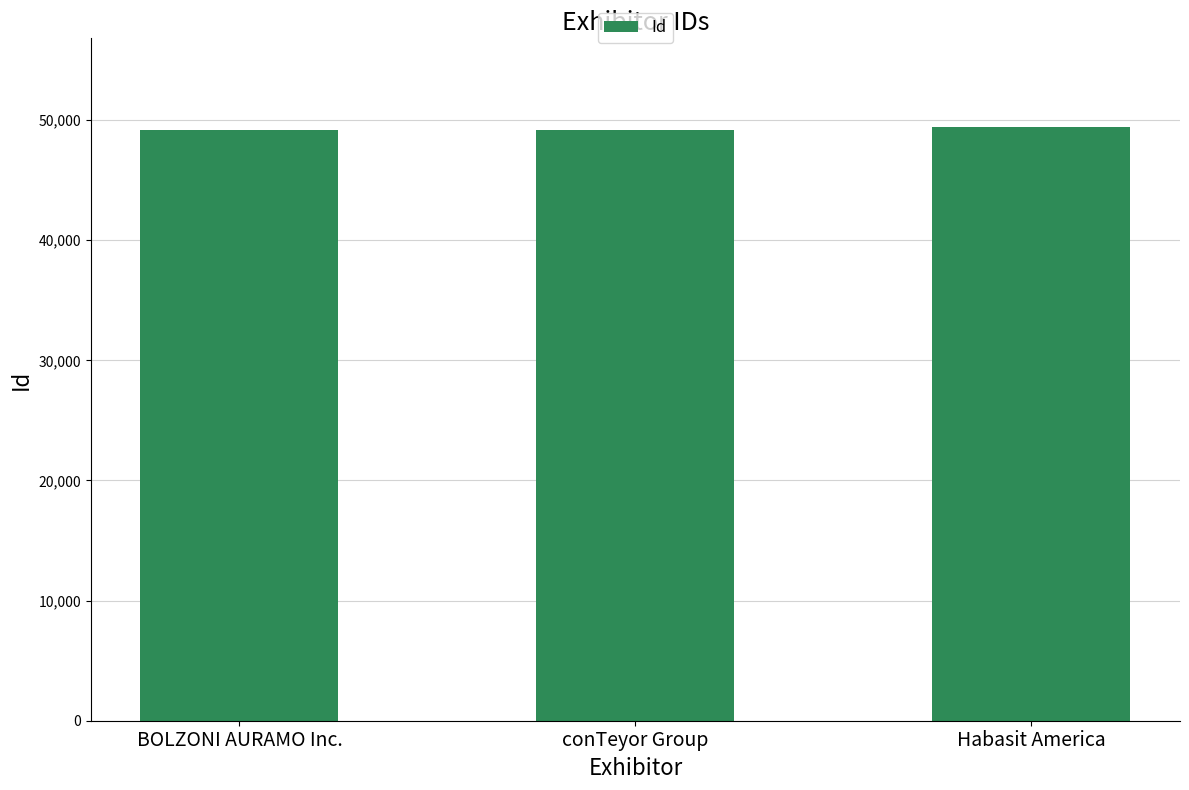

How many values are between 49150 and 49396?

3